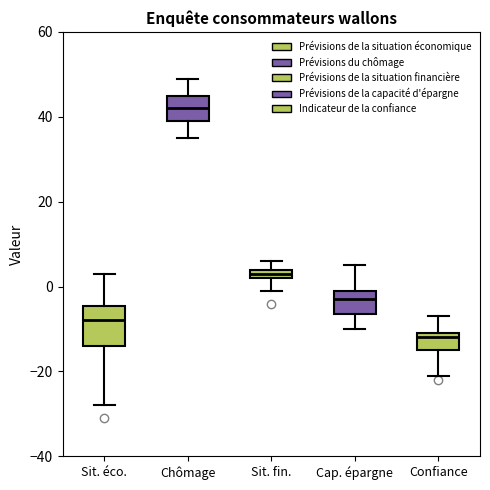

Comparing the boxes themselves (not the whiskers), which one is the tallest?

Sit. éco.